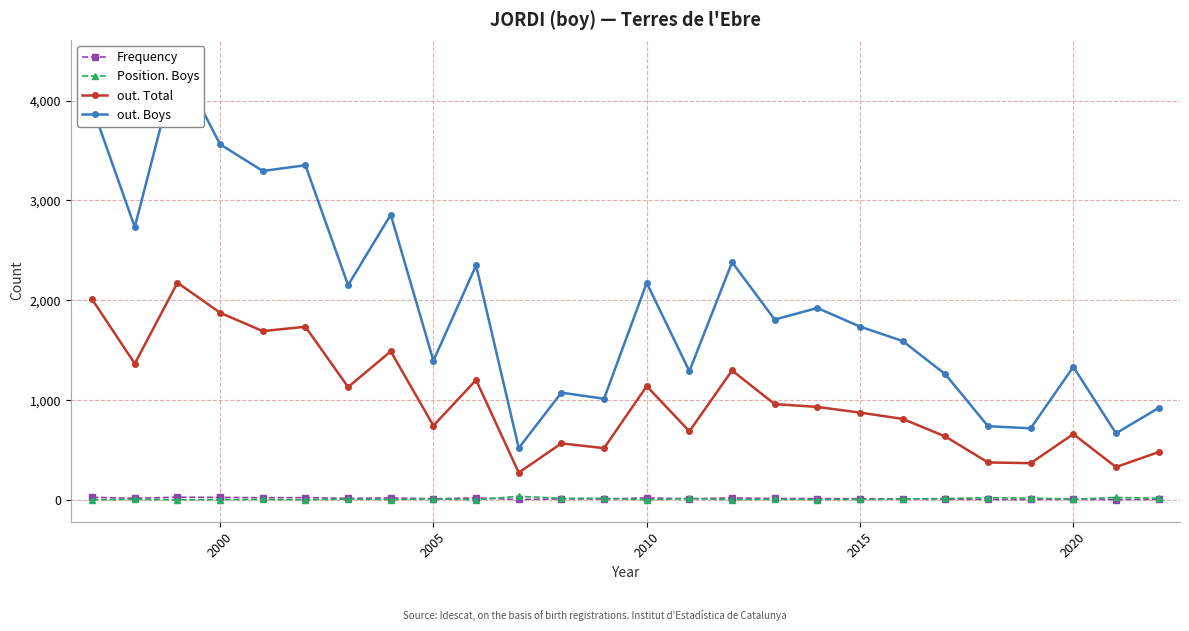

True or false: out. Total and Frequency cross at least once.

False